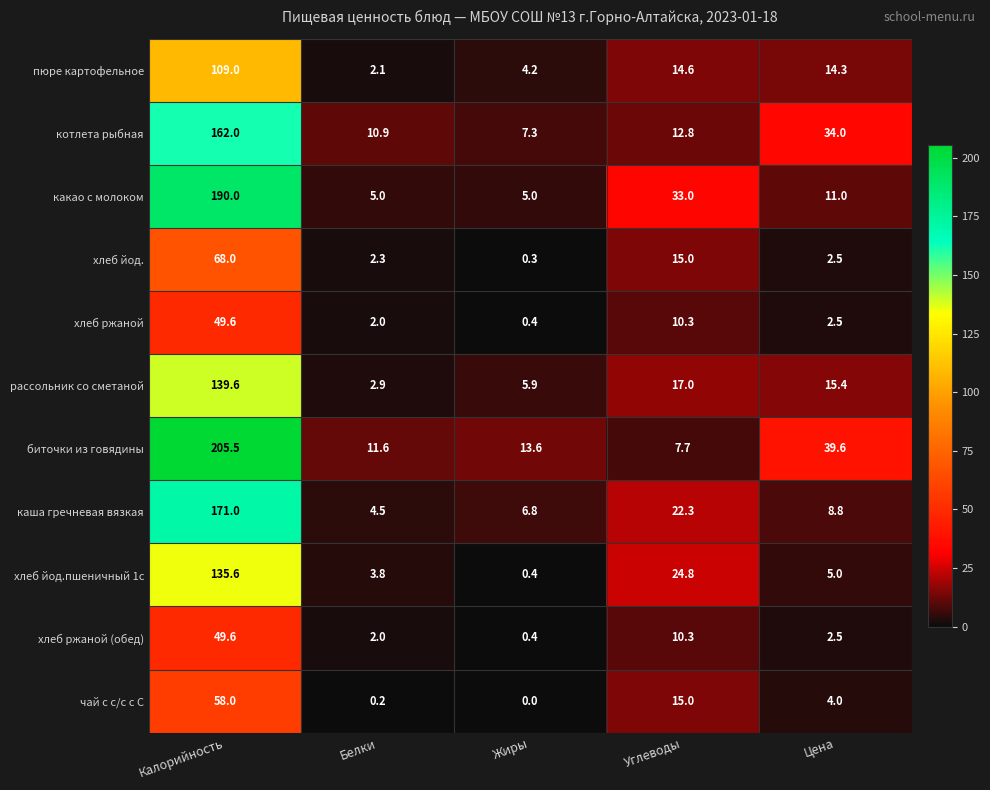

What is the sum of all пюре картофельное values?

144.2